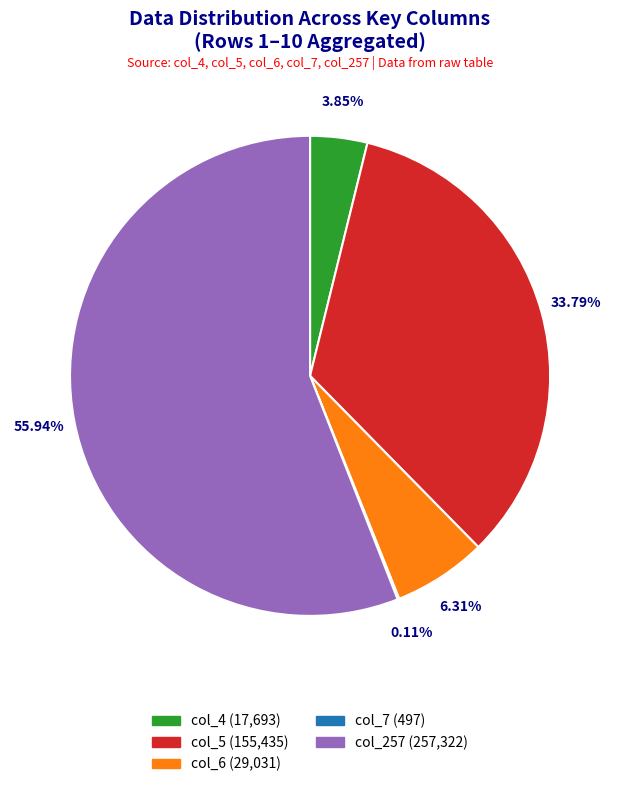

Is there a majority slice in this chart?

Yes